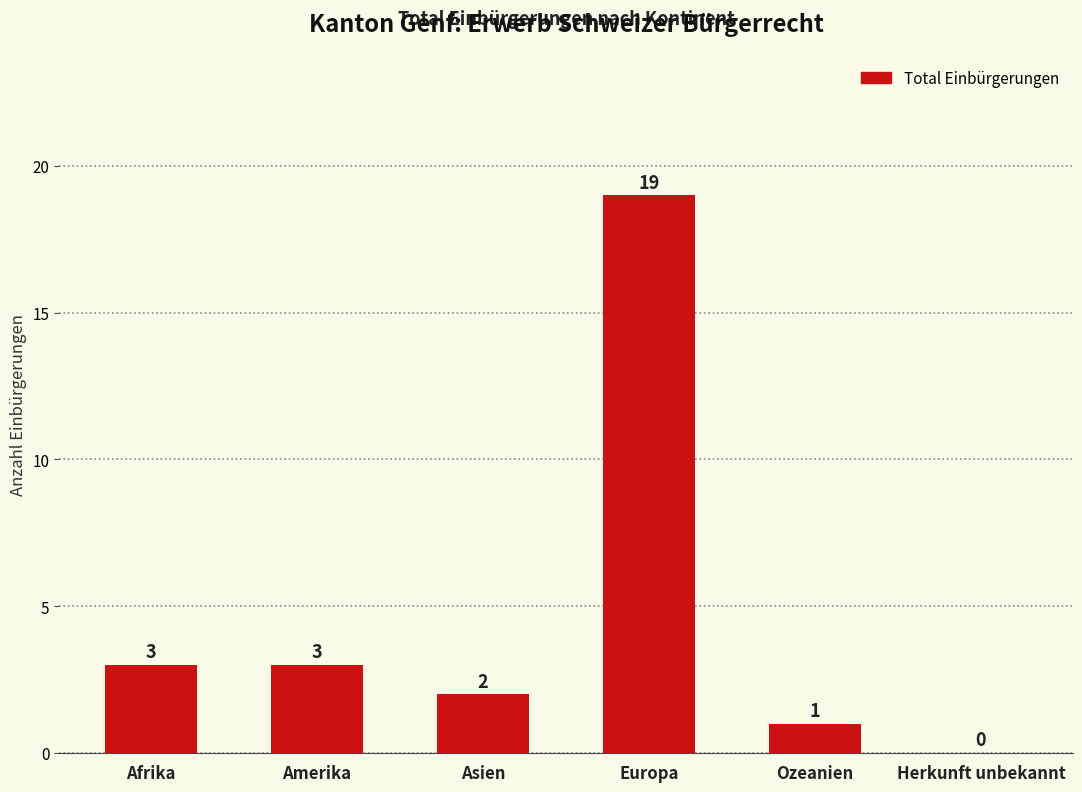

True or false: the data shows 19 at Europa.

True